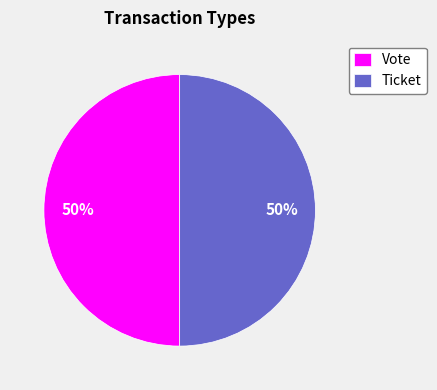

To the nearest percent, what percentage of the pie is Vote?

50%